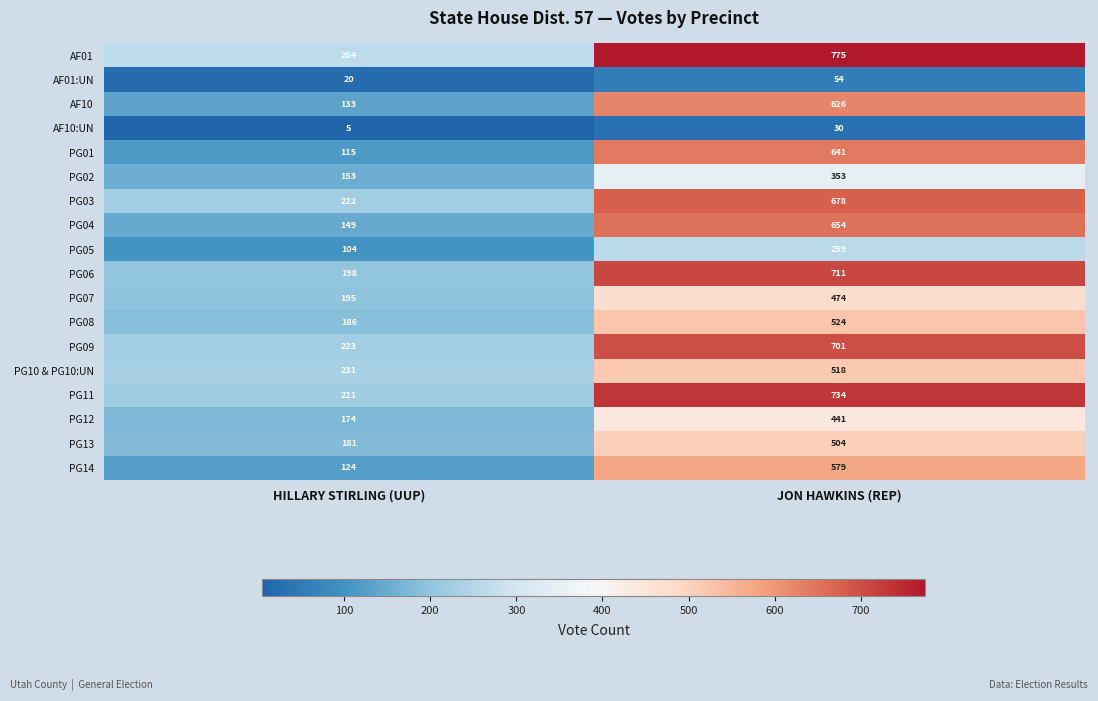

What is the spread (max minus min) of values at JON HAWKINS (REP)?

745